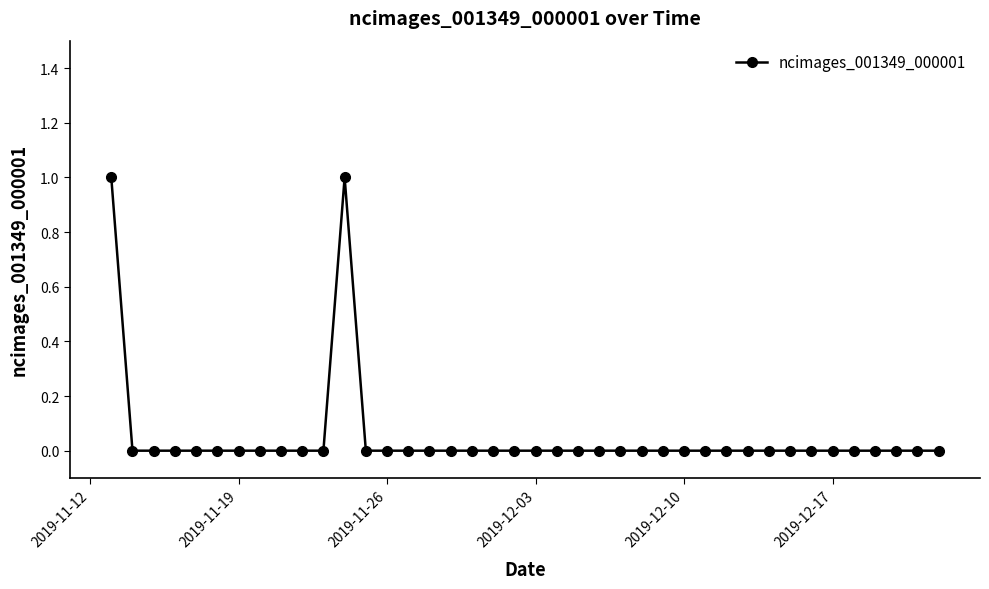

True or false: there are more than 0 points higher than both neighbors.

True